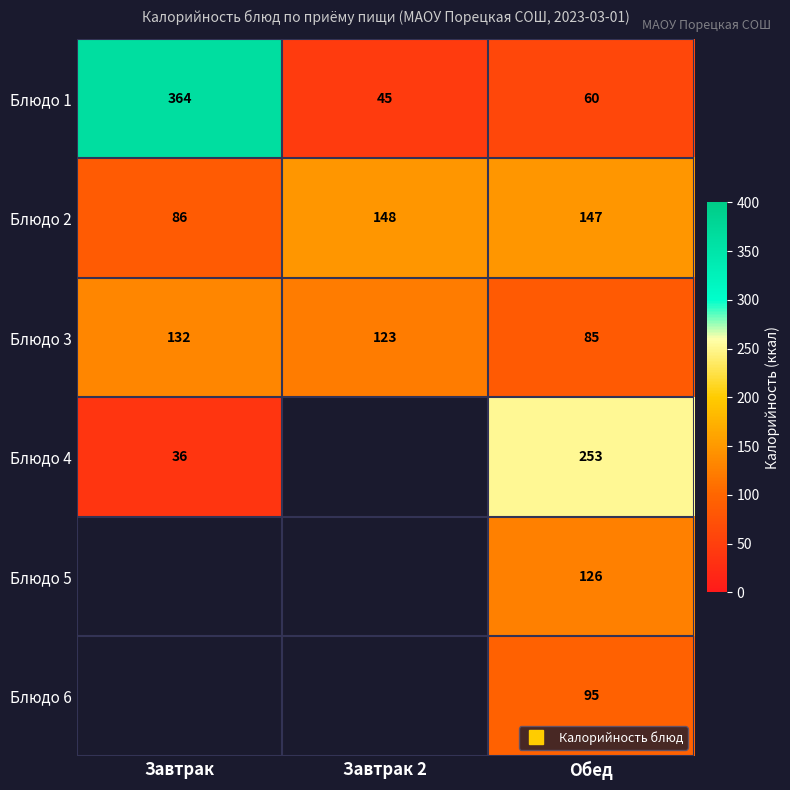

Is the value of Блюдо 6 at Завтрак greater than the value of Блюдо 4 at Завтрак?

No